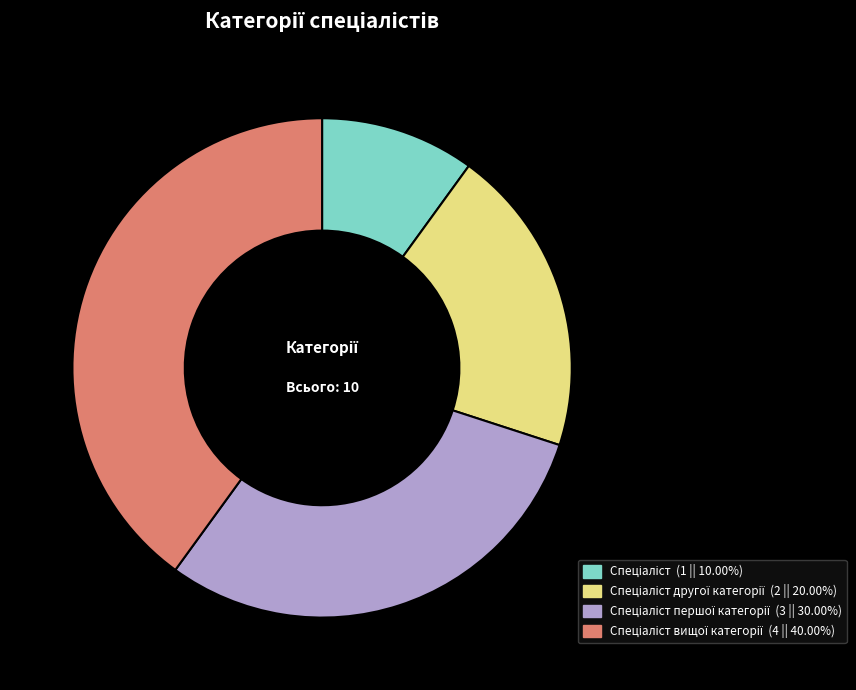

Is there a majority slice in this chart?

No